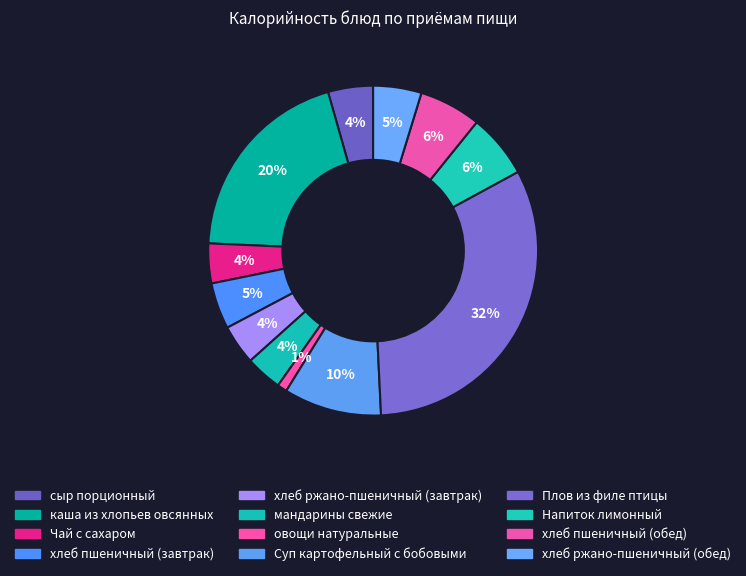

Count the number of slices in the pie.

12